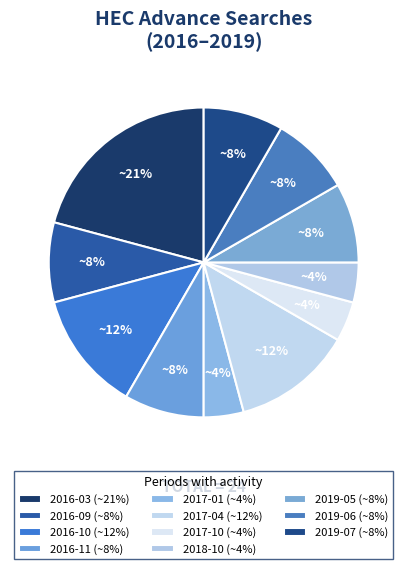

Which slice is the largest?

2016-03